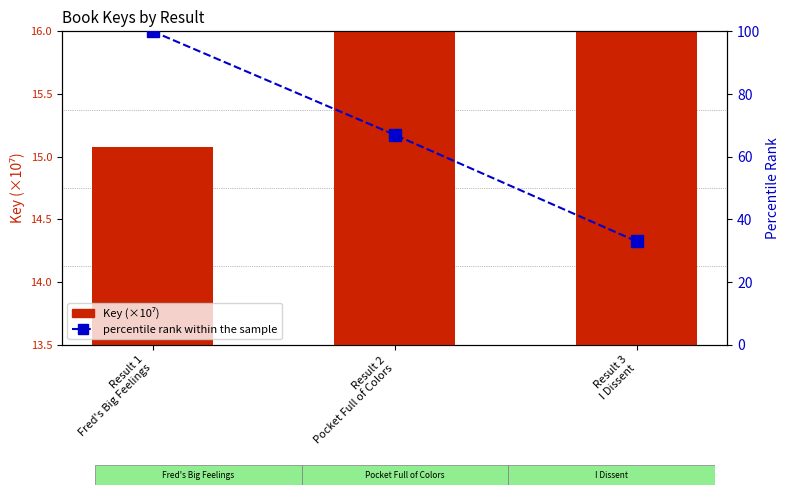

Between Result 1
Fred's Big Feelings and Result 2
Pocket Full of Colors, which is larger?

Result 2
Pocket Full of Colors